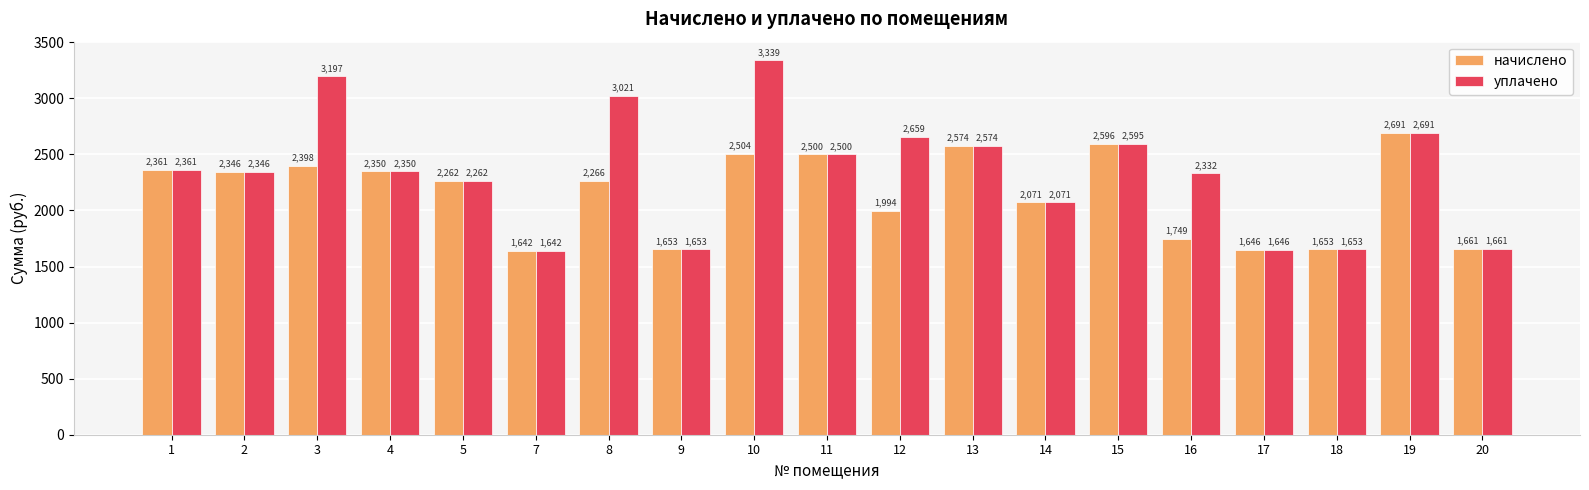

True or false: начислено has a value of 2360.9 at 1.

True